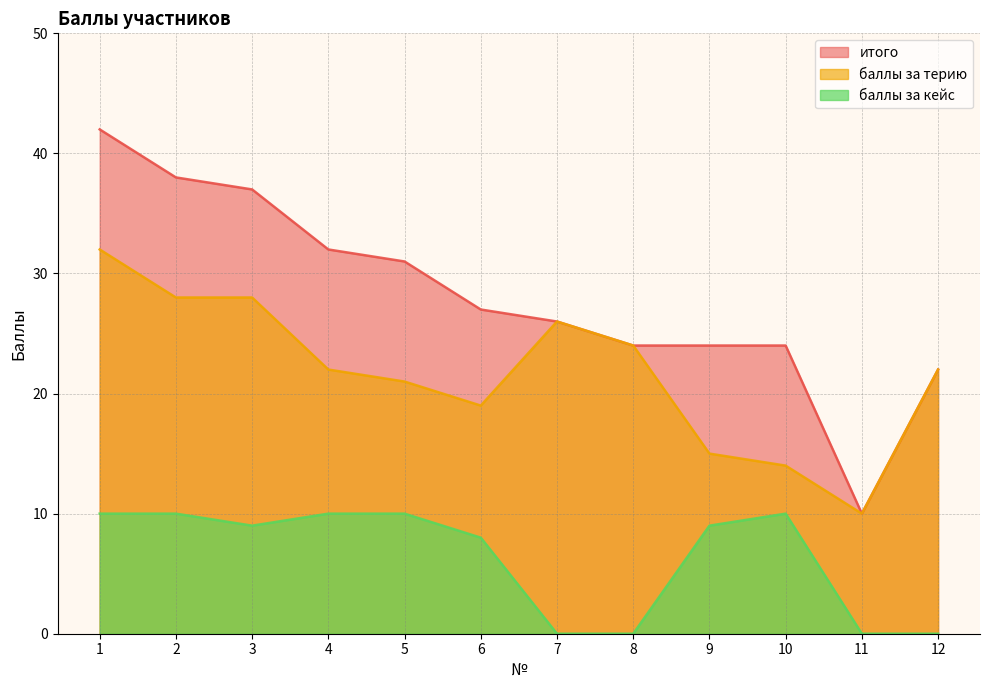

True or false: итого and баллы за кейс cross at least once.

False